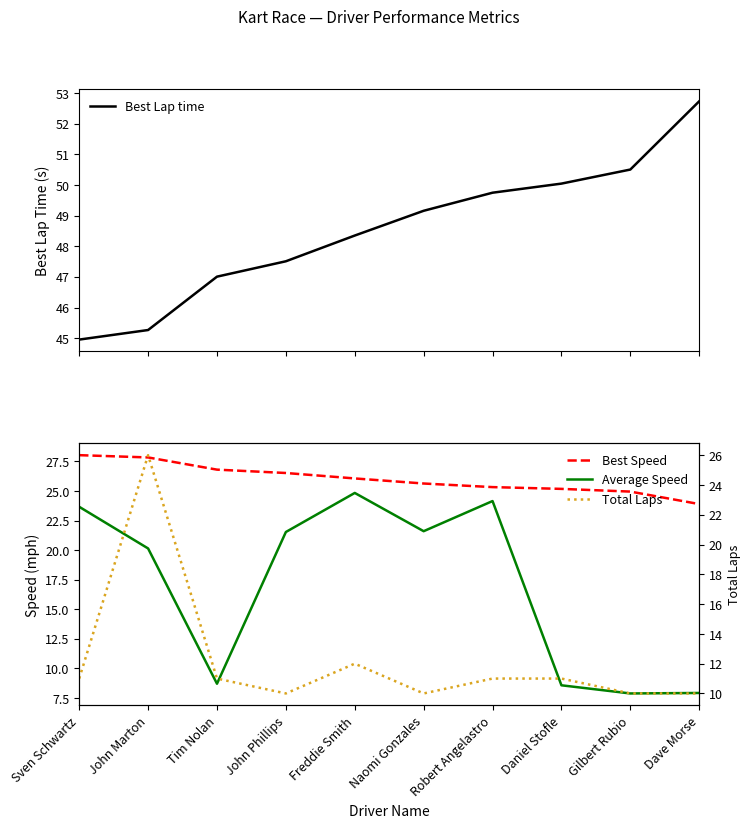

At John Phillips, list the series in order from largest to smallest.

Best Lap time, Best Speed, Average Speed, Total Laps